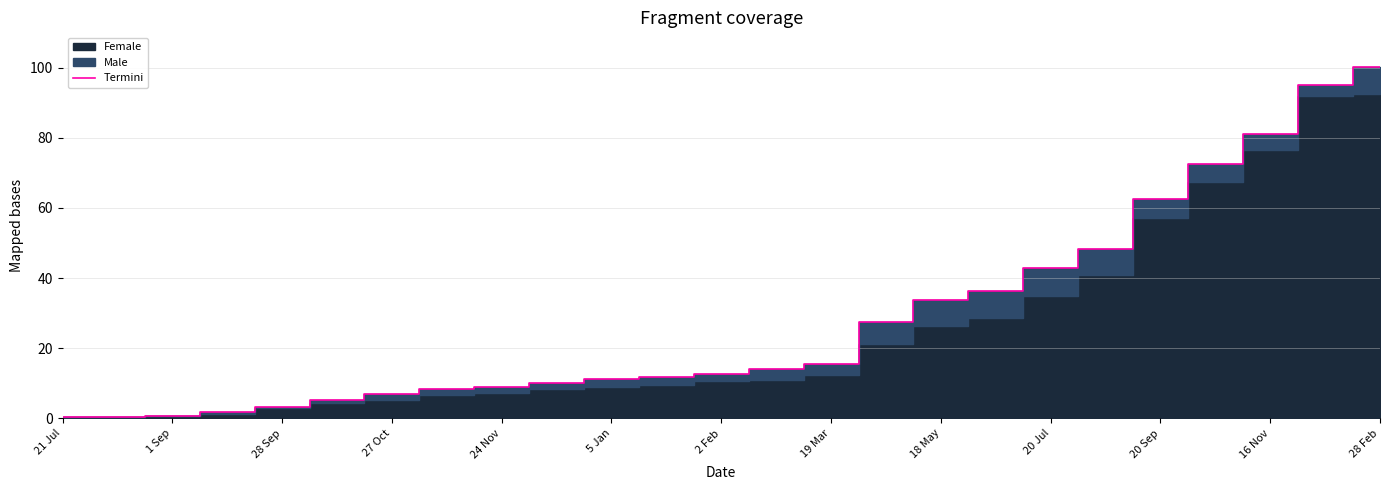

Which category has the highest value in the Termini series?

28 Feb